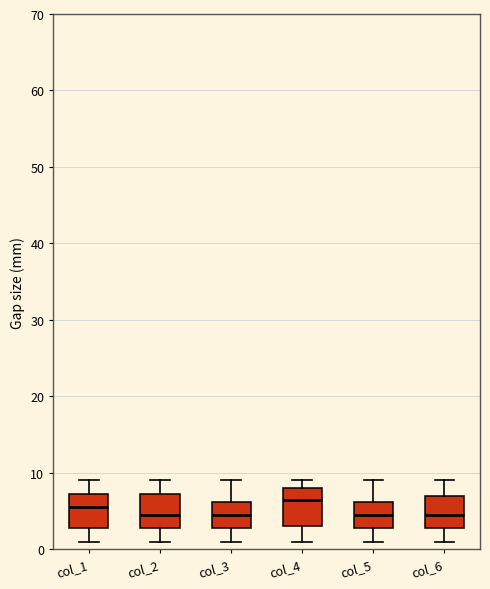

Reading left to right, read every box against the y-axis: the position of its median line, the range the box covers, and the ends of its whiskers. The values are not printed on the chart, so give them approximately, as read against the axis.

col_1: median 6, box 3 to 7, whiskers 1 to 9
col_2: median 5, box 3 to 7, whiskers 1 to 9
col_3: median 5, box 3 to 6, whiskers 1 to 9
col_4: median 7, box 3 to 8, whiskers 1 to 9
col_5: median 5, box 3 to 6, whiskers 1 to 9
col_6: median 5, box 3 to 7, whiskers 1 to 9